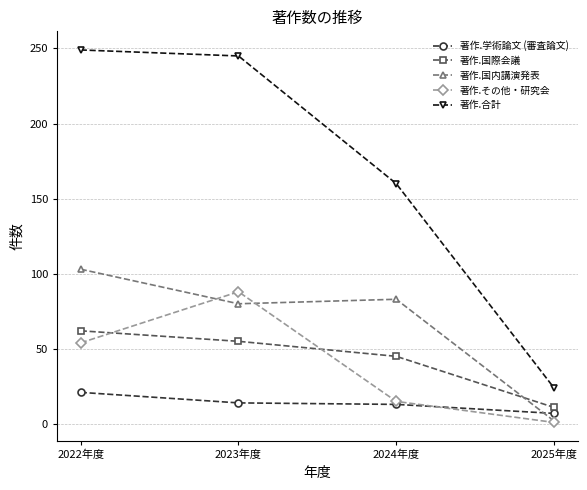

True or false: 著作.国際会議 has more than 0 interior local peaks.

False